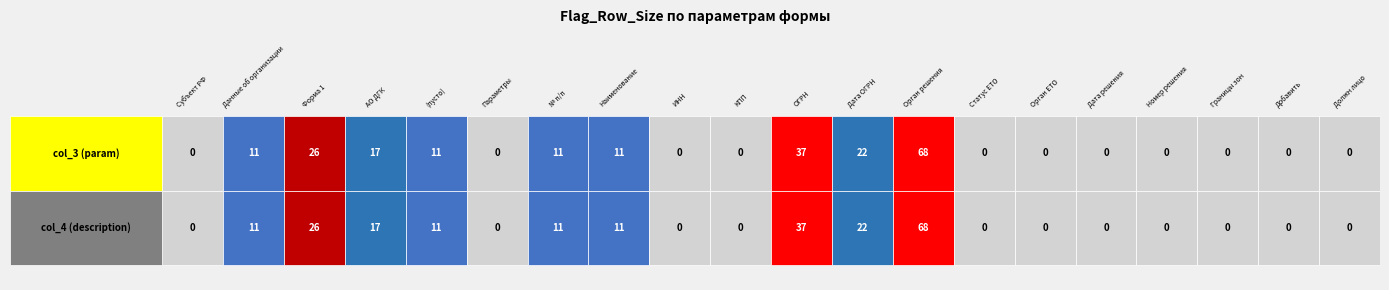

Approximately how many times larger is the value at 10 compared to 7?

3.4